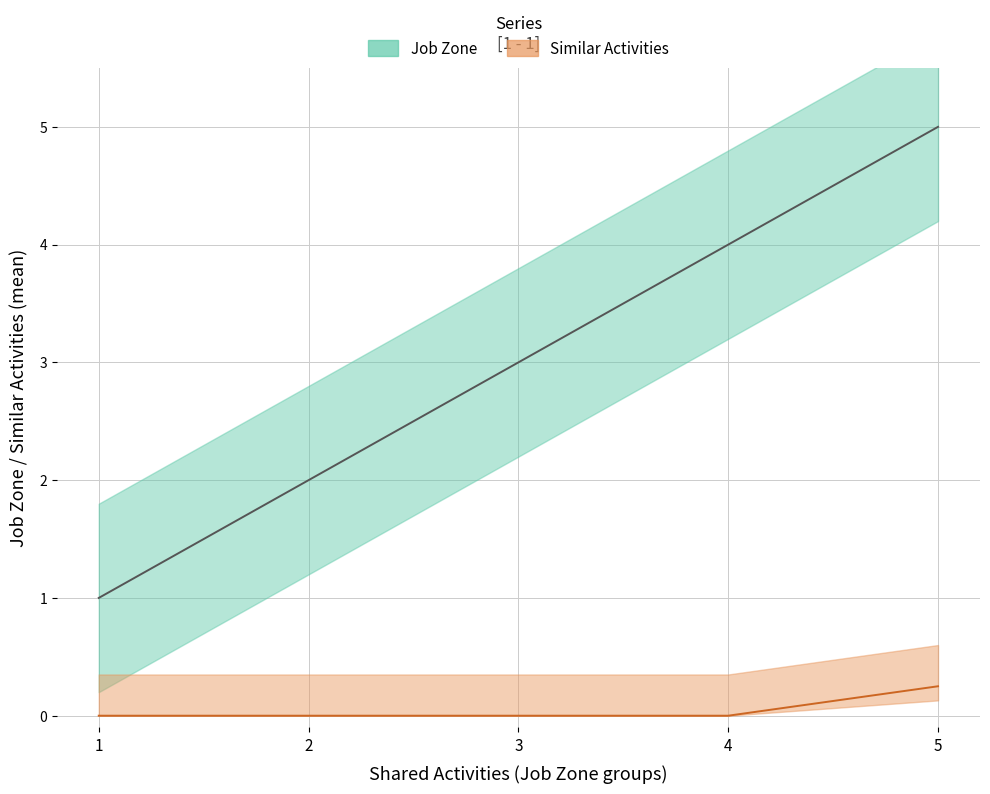

True or false: Similar Activities upper and Job Zone cross at least once.

False